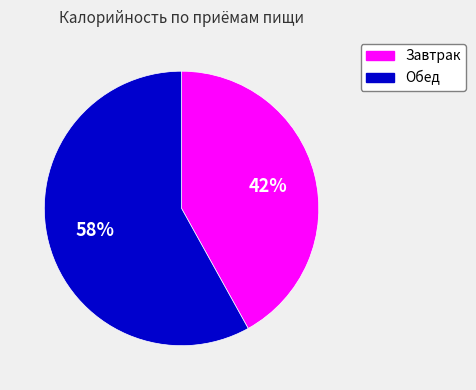

How many slices are in this pie chart?

2